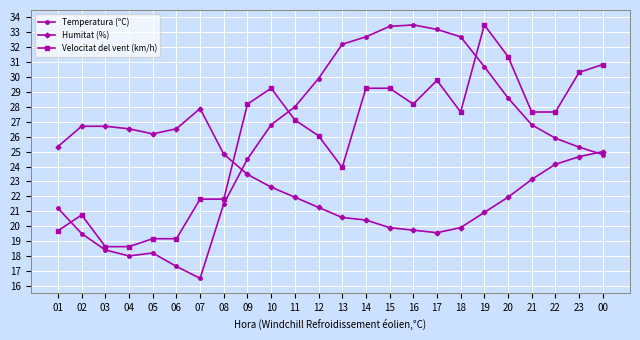

What is the minimum value shown in the chart?

16.5